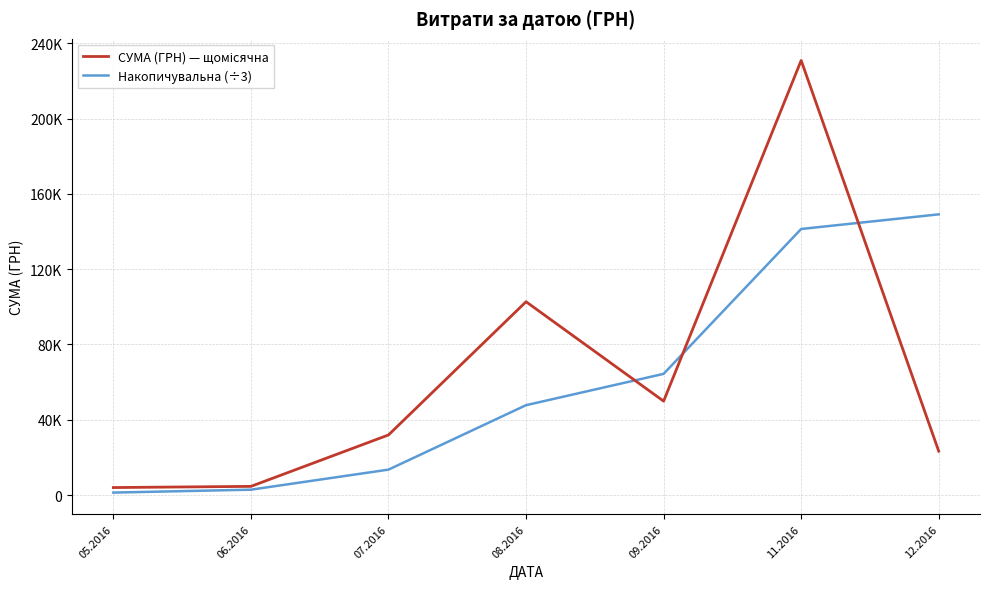

What is the sum of all СУМА (ГРН) — щомісячна values?

447312.2